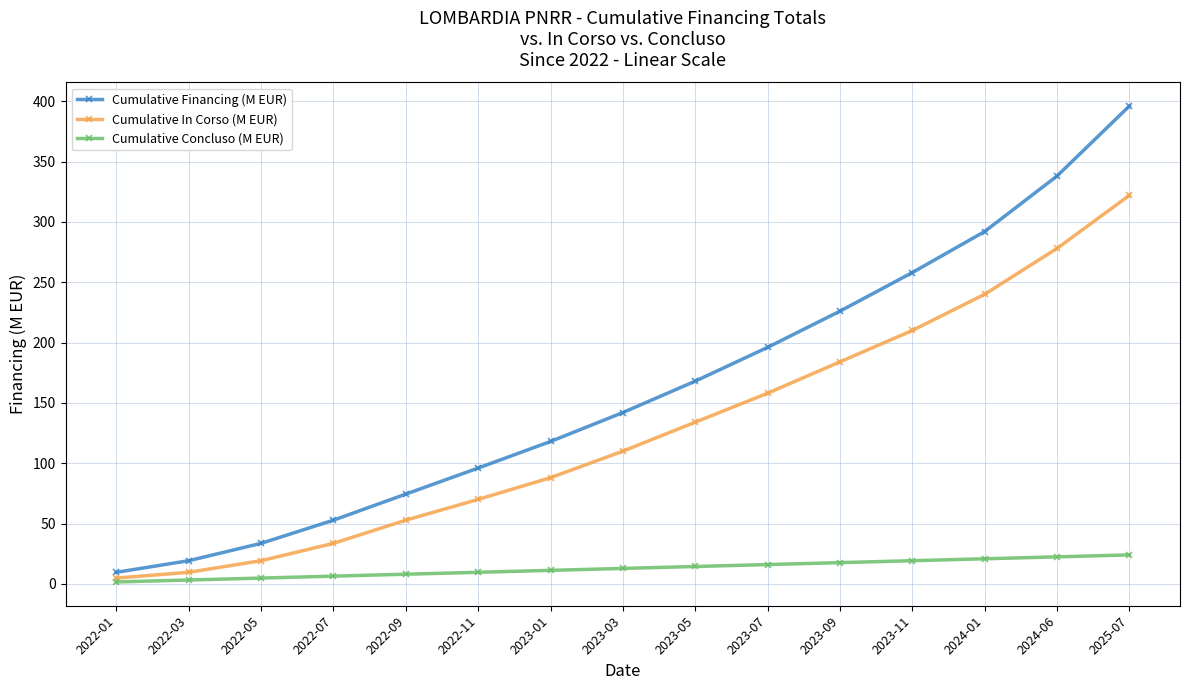

What is the label of the 3rd point from the left?

2022-05